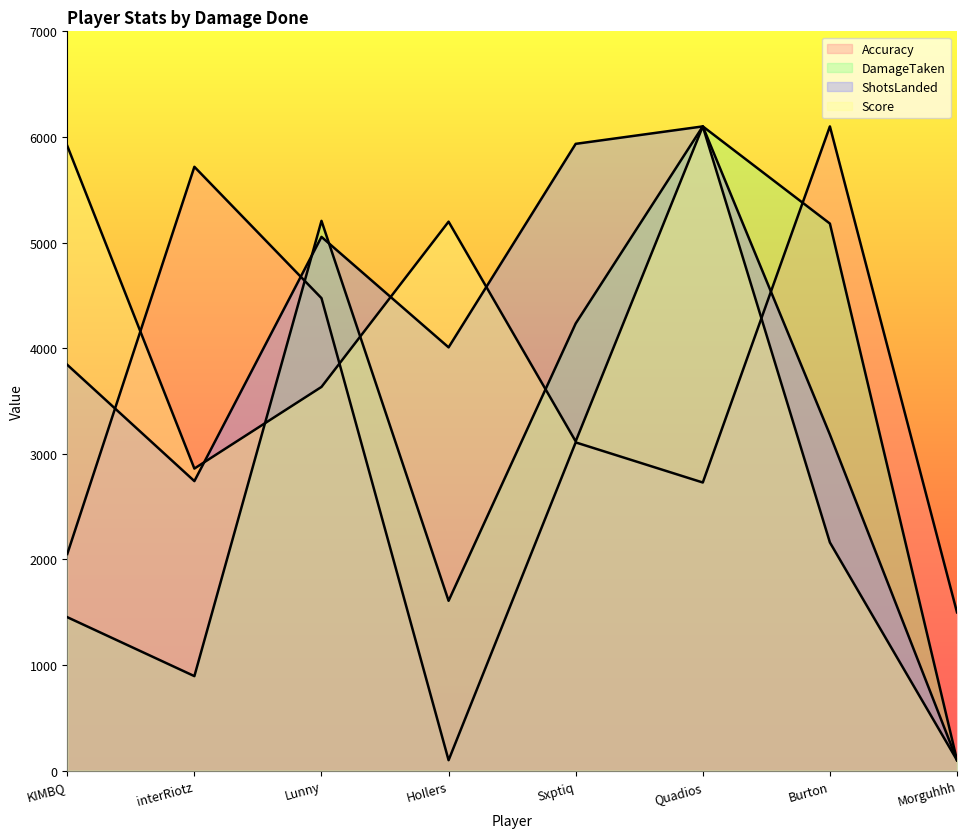

True or false: Score has a value of 3633.7 at Lunny.

True